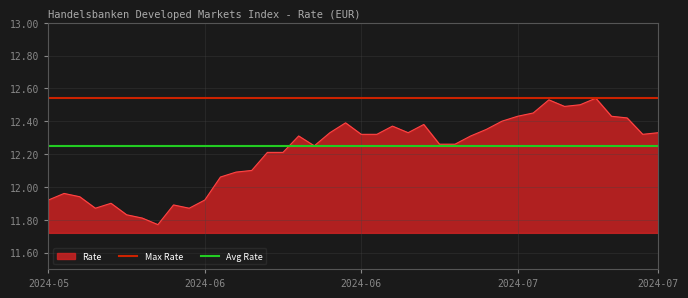

What is the value of the Avg Rate point at the 2nd from the left?

12.2